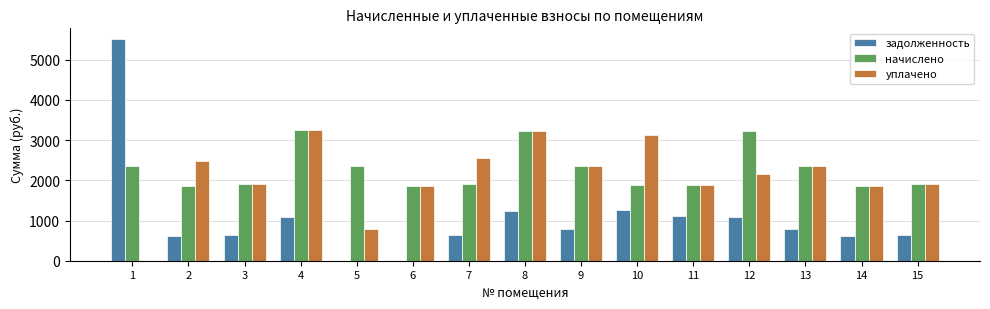

What is the average value of the уплачено series?

2112.3